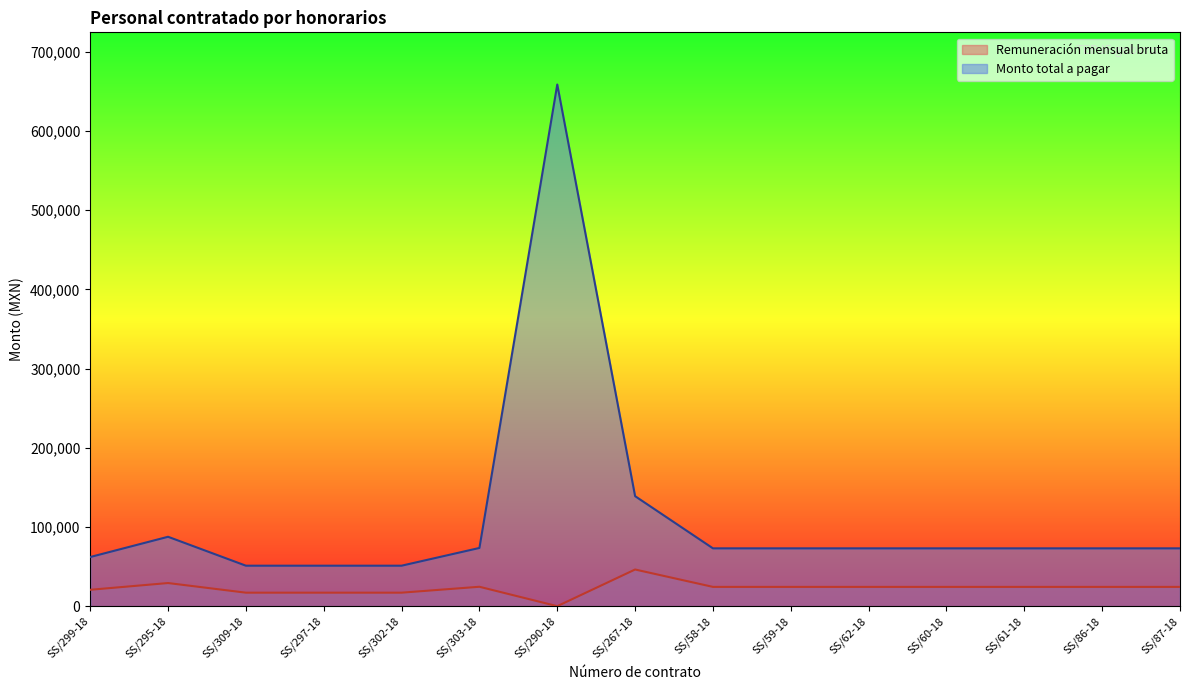

What is the total value across all series at SS/297-18?

68136.0